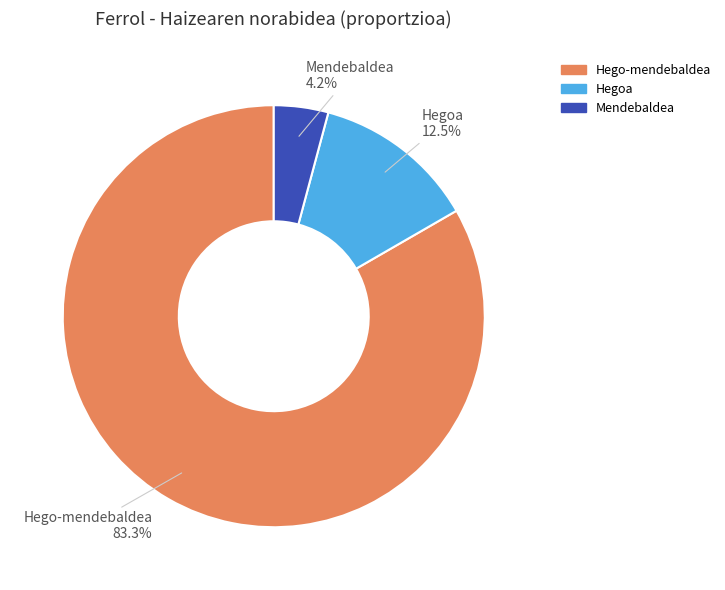

The Mendebaldea slice represents 18% of the pie. True or false?

False